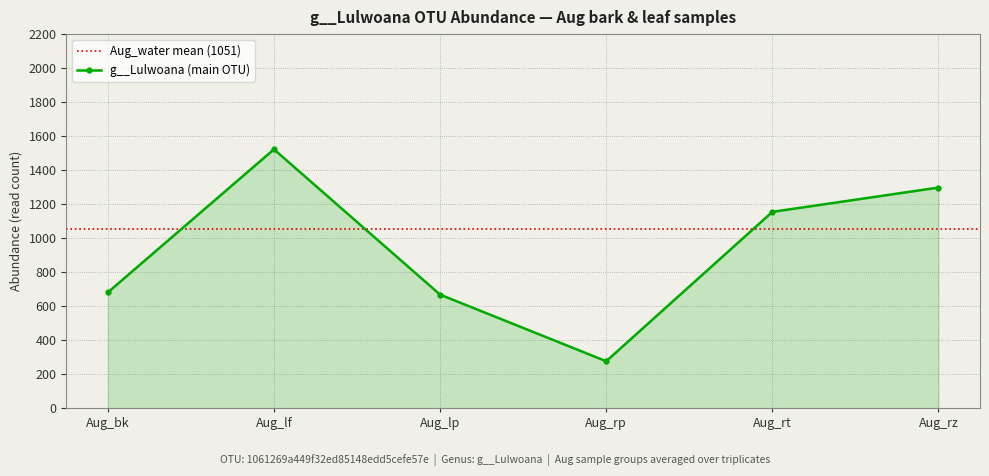

How many interior local valleys does the g__Lulwoana (main OTU) series have?

1